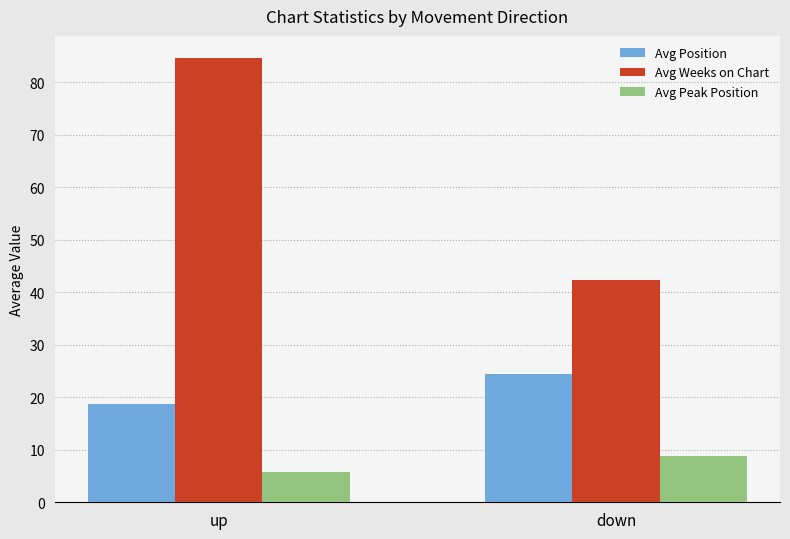

Reading left to right, list all the values displayed in this chart.

Avg Position: up=18.8	down=24.4
Avg Weeks on Chart: up=84.6	down=42.3
Avg Peak Position: up=5.7	down=8.9